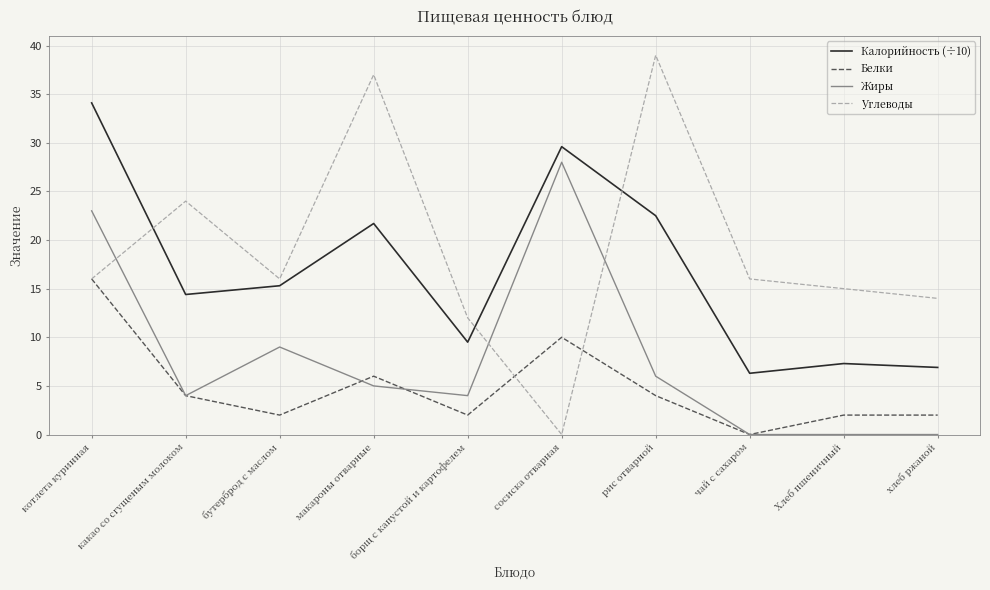

True or false: Жиры and Калорийность (÷10) intersect in this chart.

False